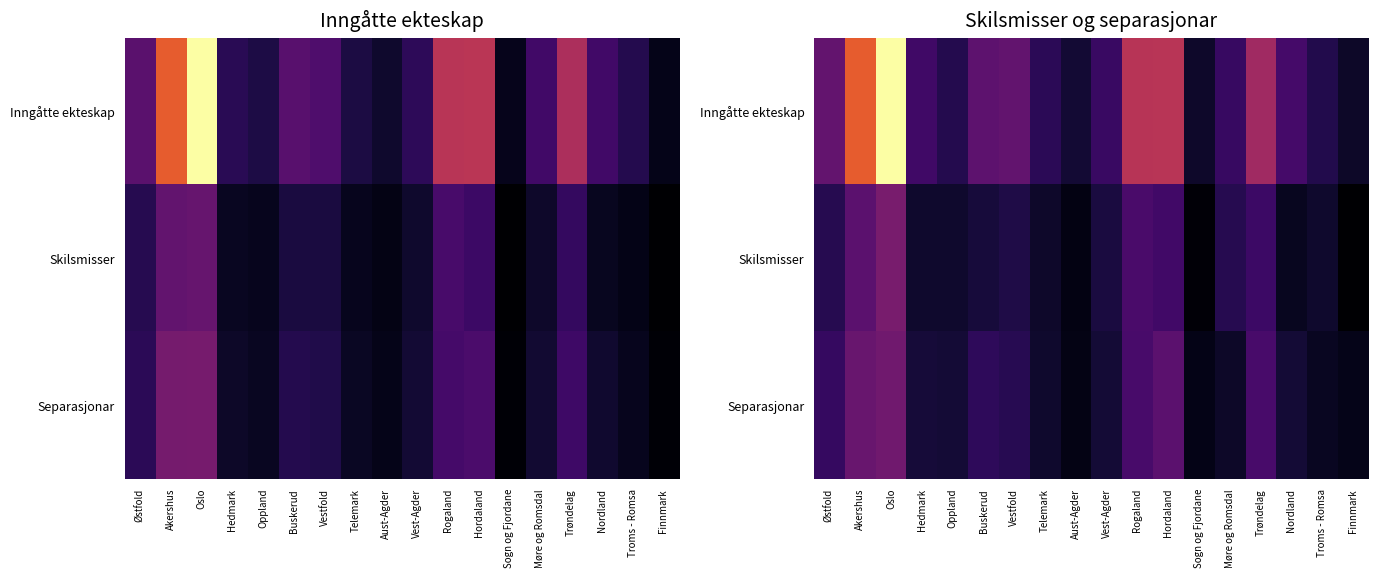

Is it true that Skilsmisser equals 600.4 at Buskerud?

False